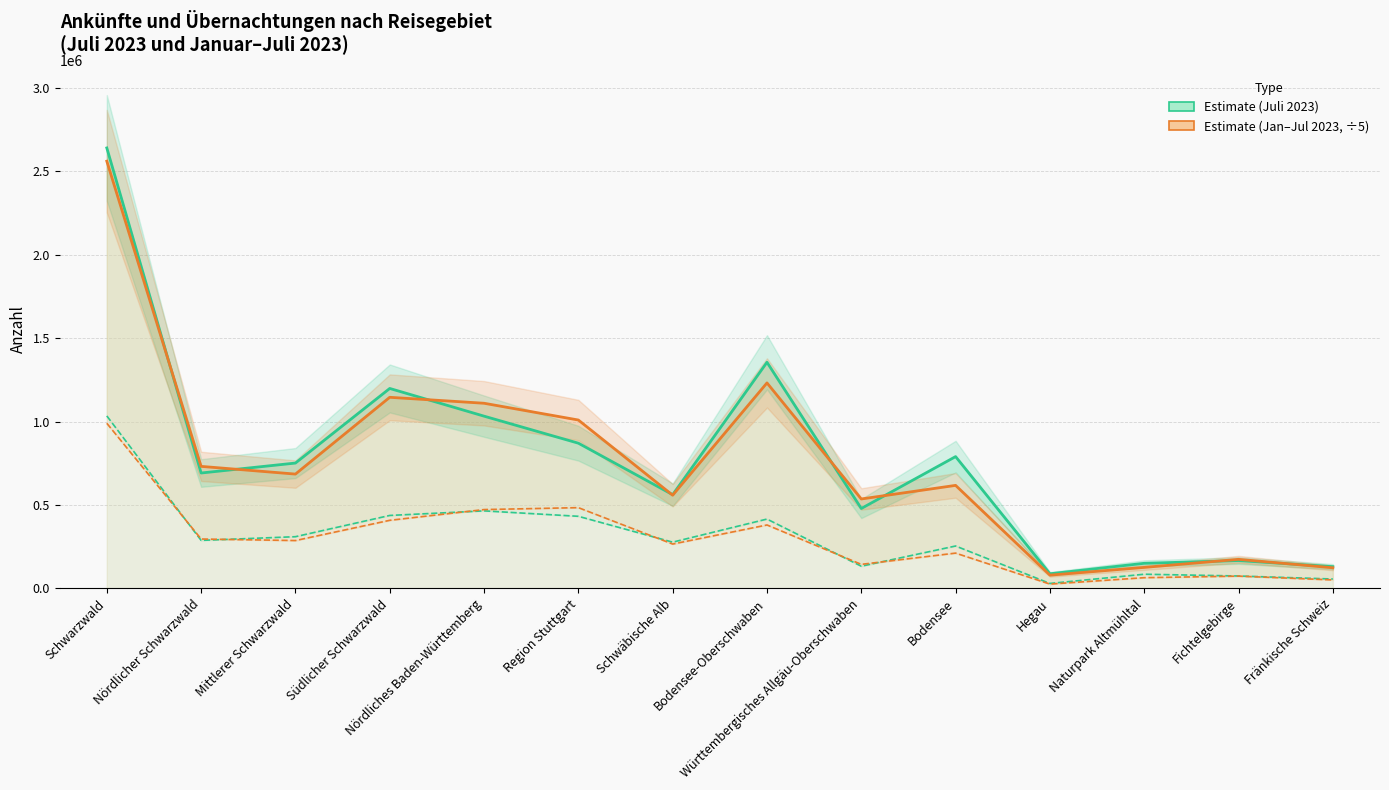

Which category has the highest value in the Übernachtungen Juli 2023 series?

Schwarzwald